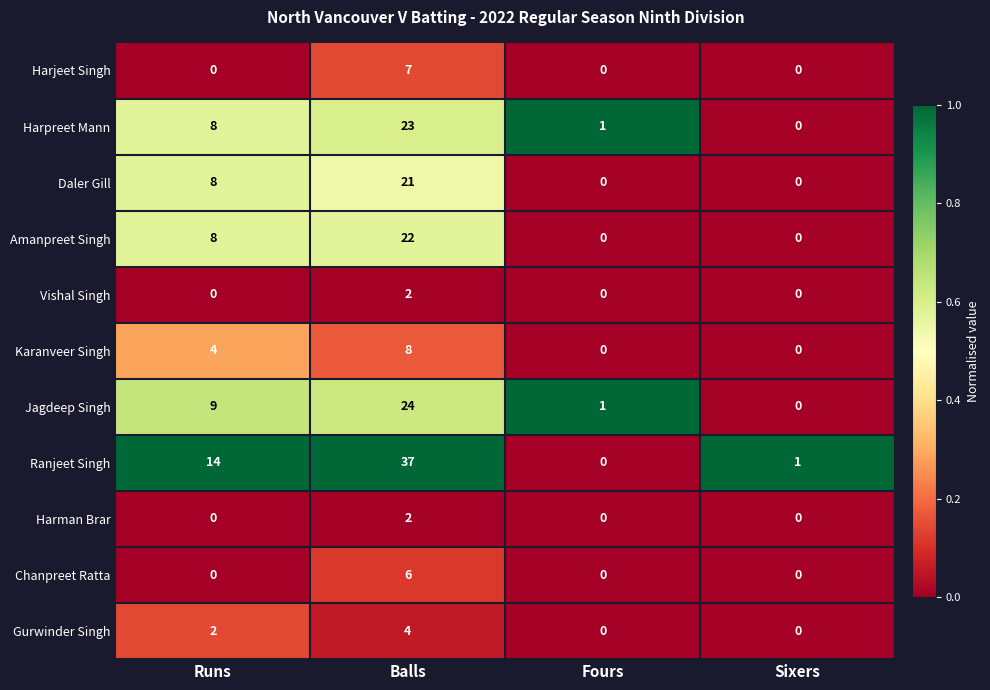

At which label does Ranjeet Singh reach its peak?

Balls